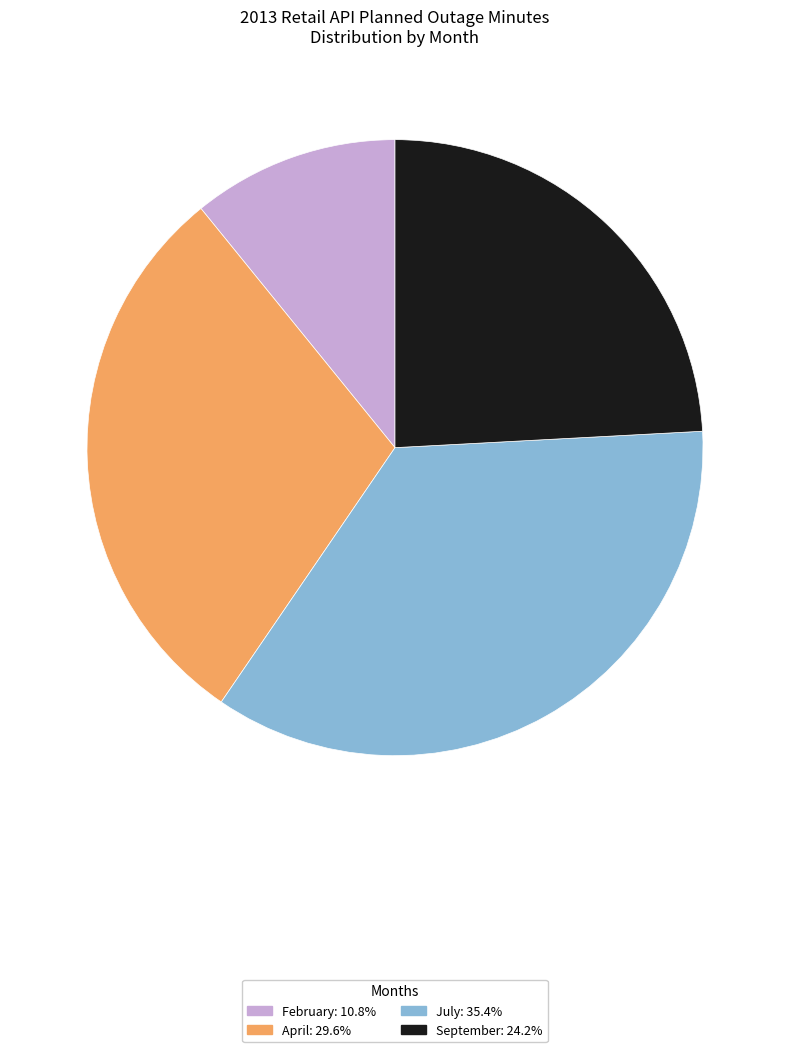

Is there any slice that represents more than half of the pie?

No